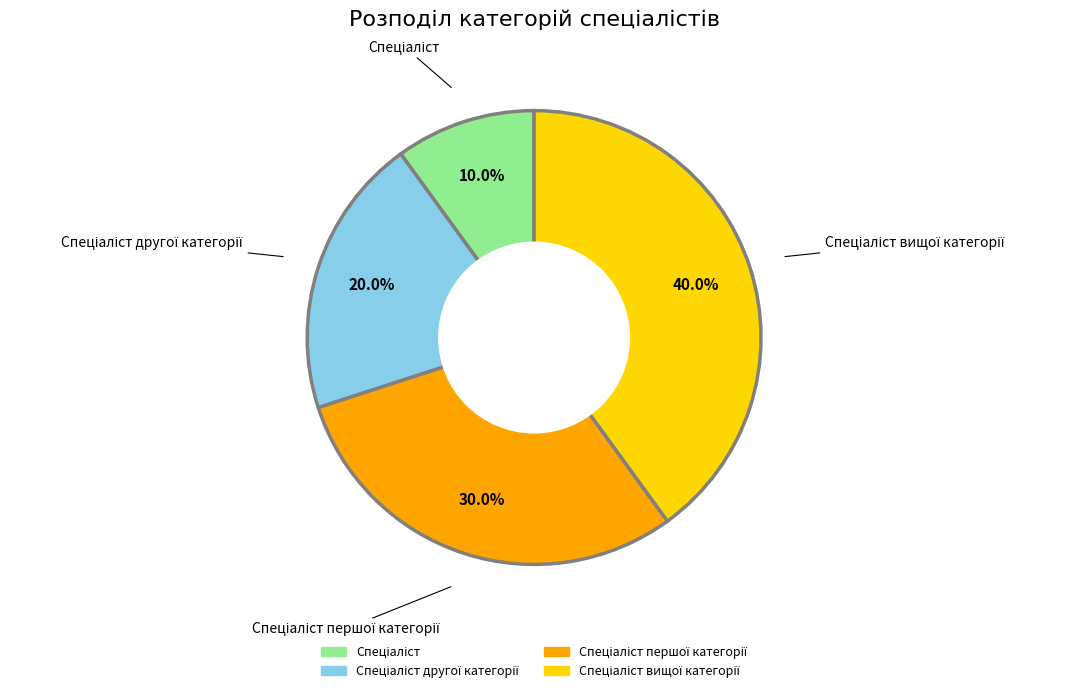

Is there a majority slice in this chart?

No